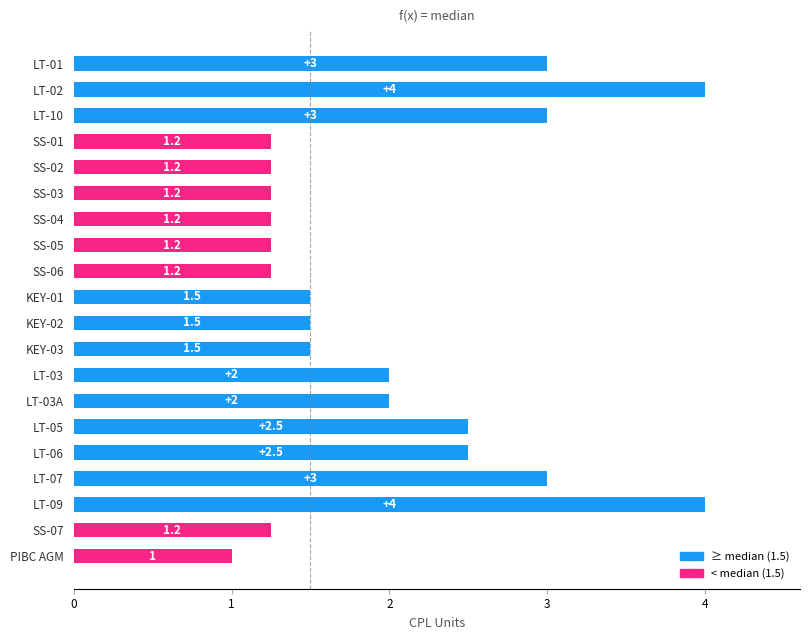

True or false: the data shows 4.0 at LT-09.

True